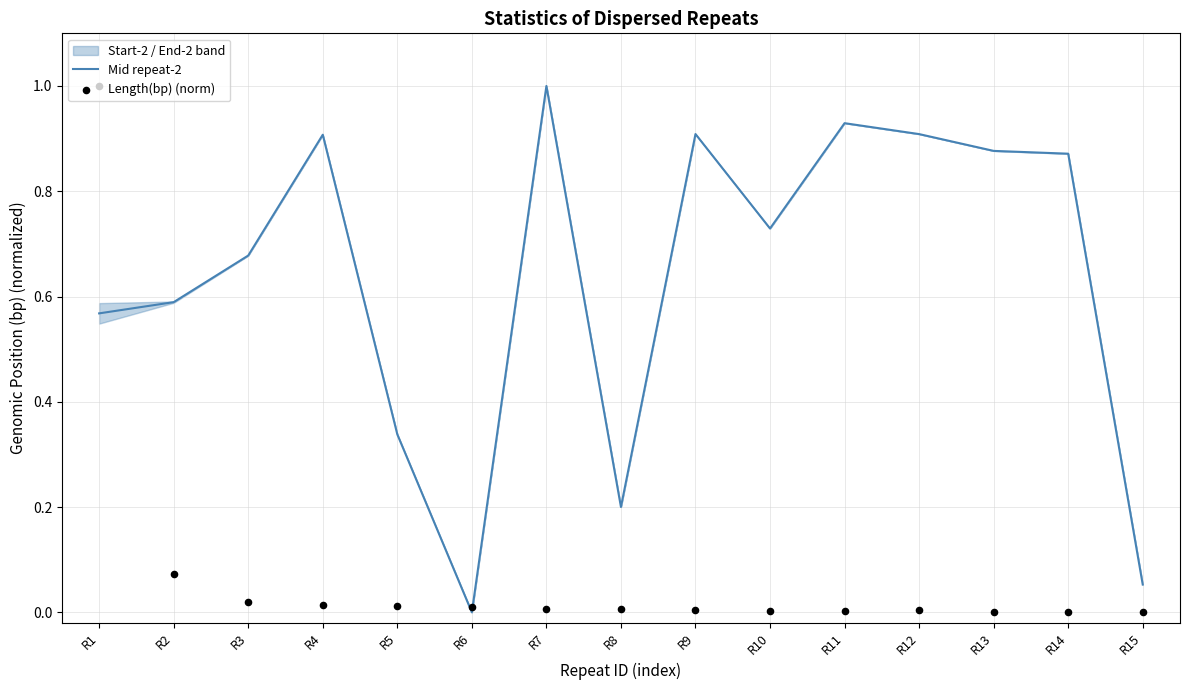

Is it true that Mid repeat-2 equals 0.9 at R12?

True